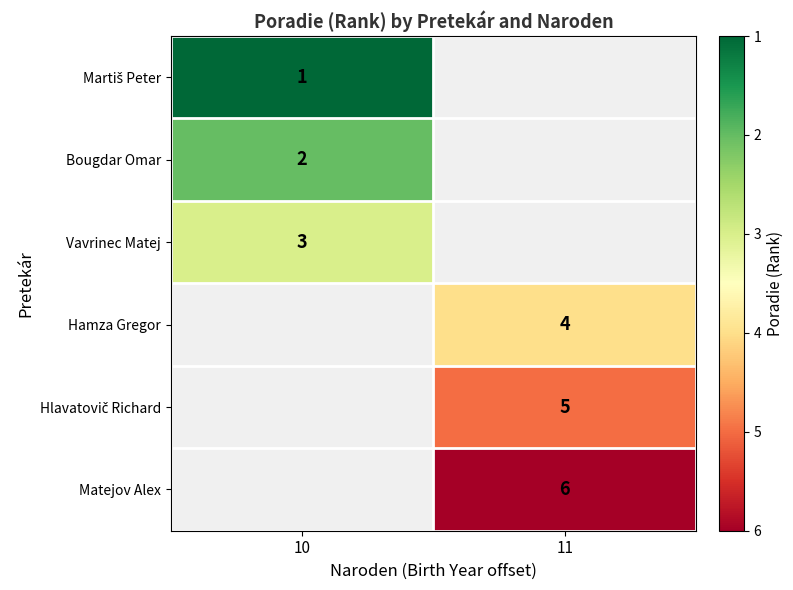

At how many categories does at least one series exceed 1?

2